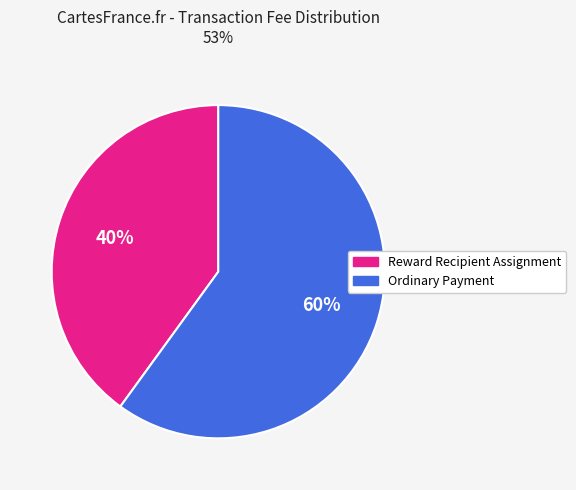

Which slice represents more than half of the pie?

Ordinary Payment